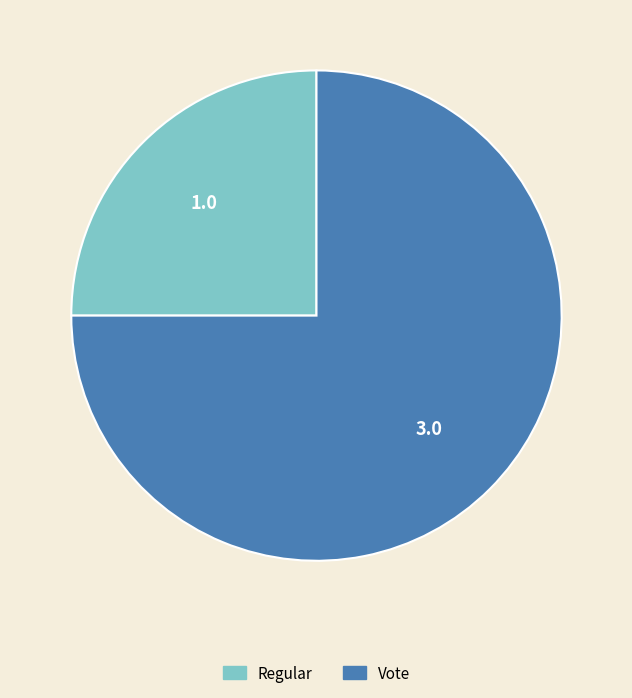

Between Vote and Regular, which is larger?

Vote